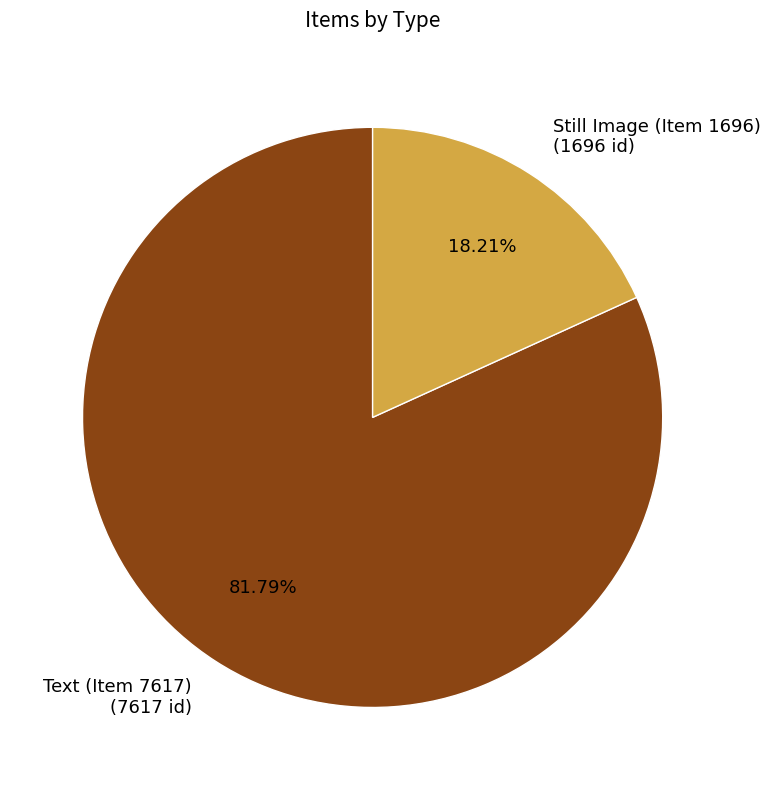

To the nearest percent, what is the difference between the largest and smallest slice percentages?

64%